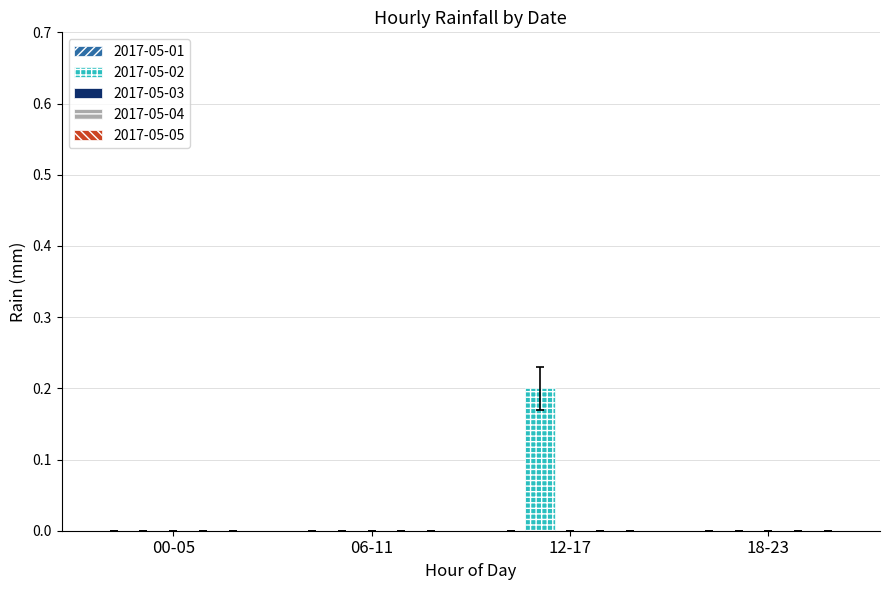

True or false: the data shows 0.1 at 06-11.

False